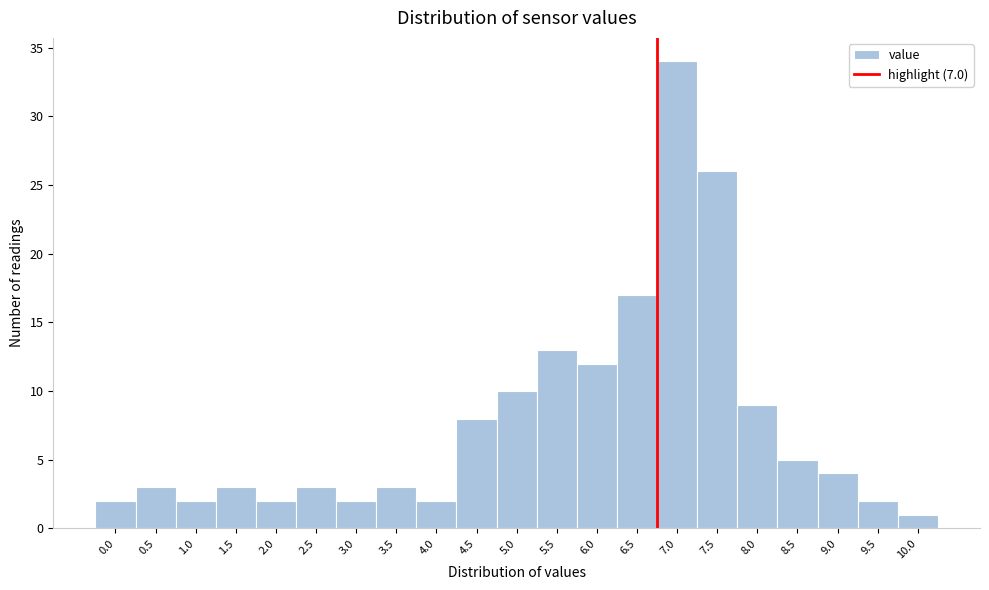

Reading right to left, list all the values displayed in this chart.

10.0=1	9.5=2	9.0=4	8.5=5	8.0=9	7.5=26	7.0=34	6.5=17	6.0=12	5.5=13	5.0=10	4.5=8	4.0=2	3.5=3	3.0=2	2.5=3	2.0=2	1.5=3	1.0=2	0.5=3	0.0=2